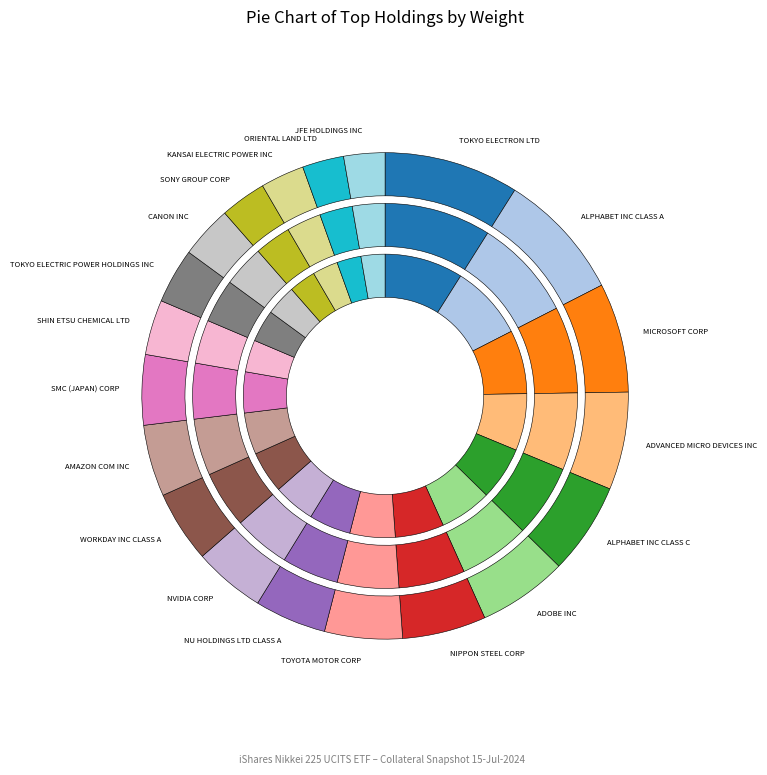

What is the total percentage of WORKDAY INC CLASS A and NIPPON STEEL CORP?

10.3%